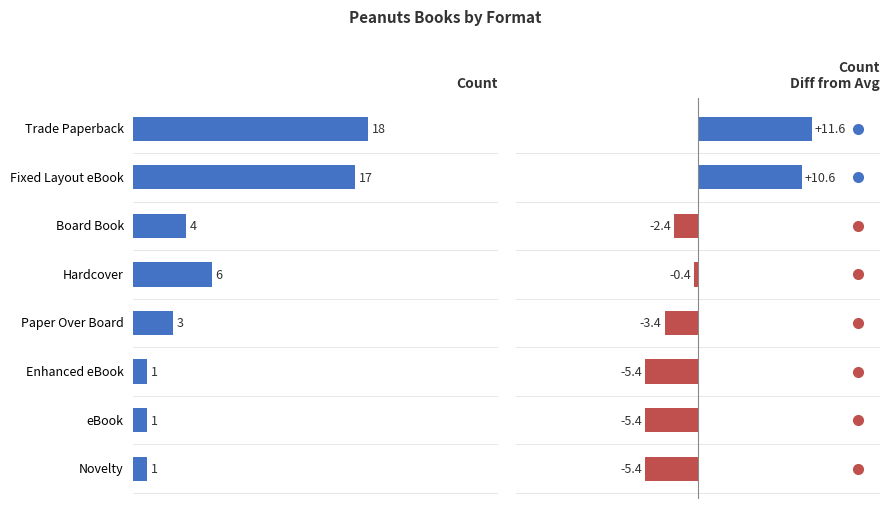

Which series changed the most between Hardcover and eBook?

Count